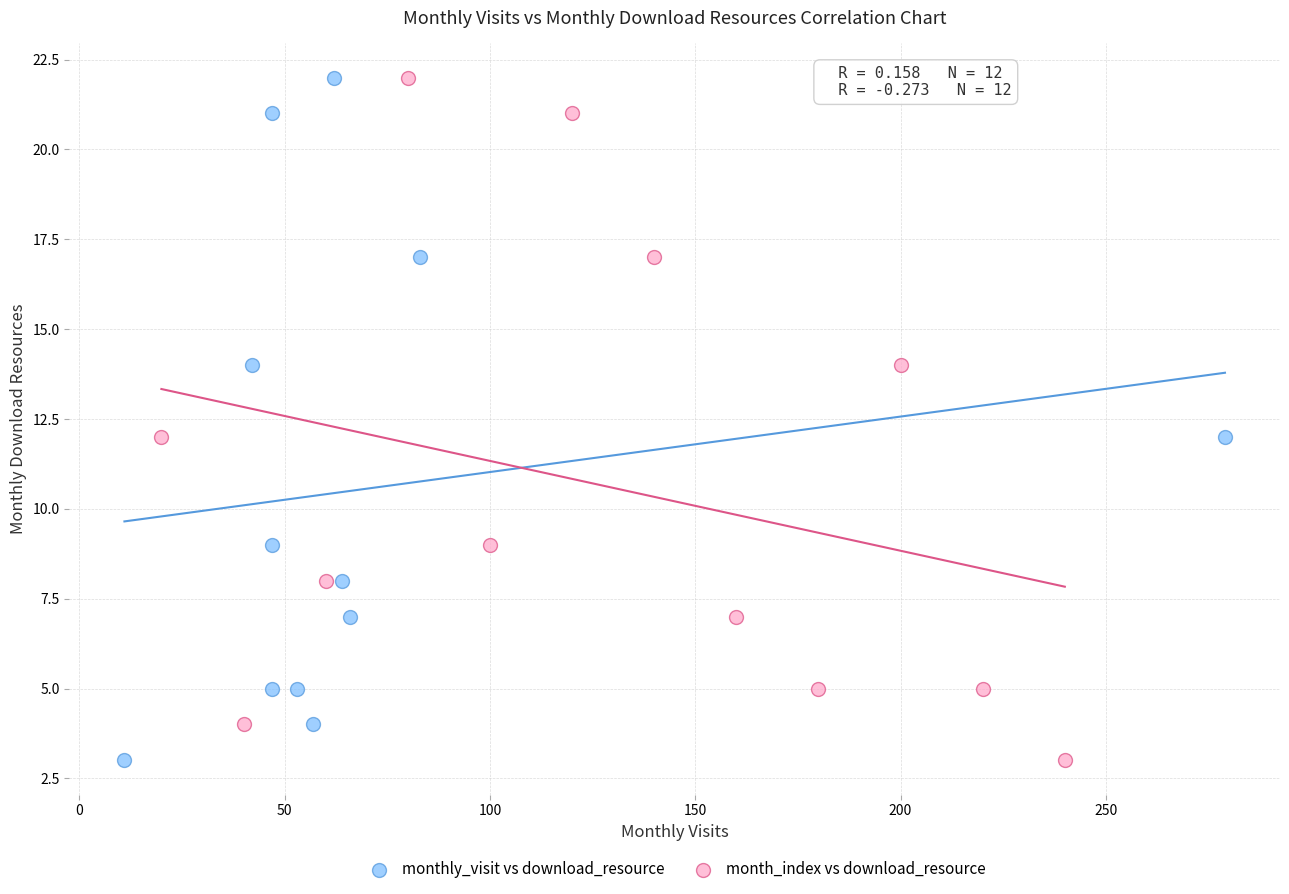

What are all the series names shown in the legend?

monthly_visit vs download_resource, month_index vs download_resource